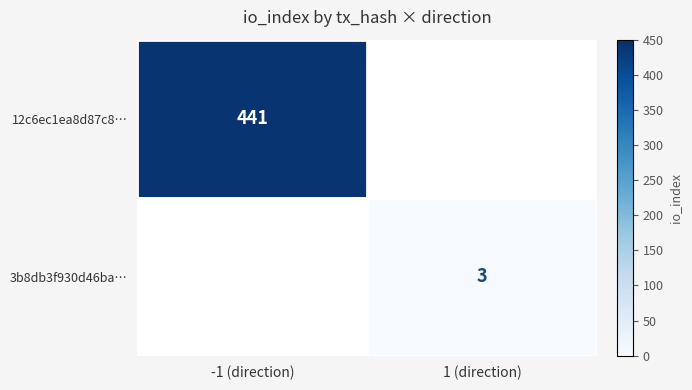

How many distinct data groups are displayed?

2